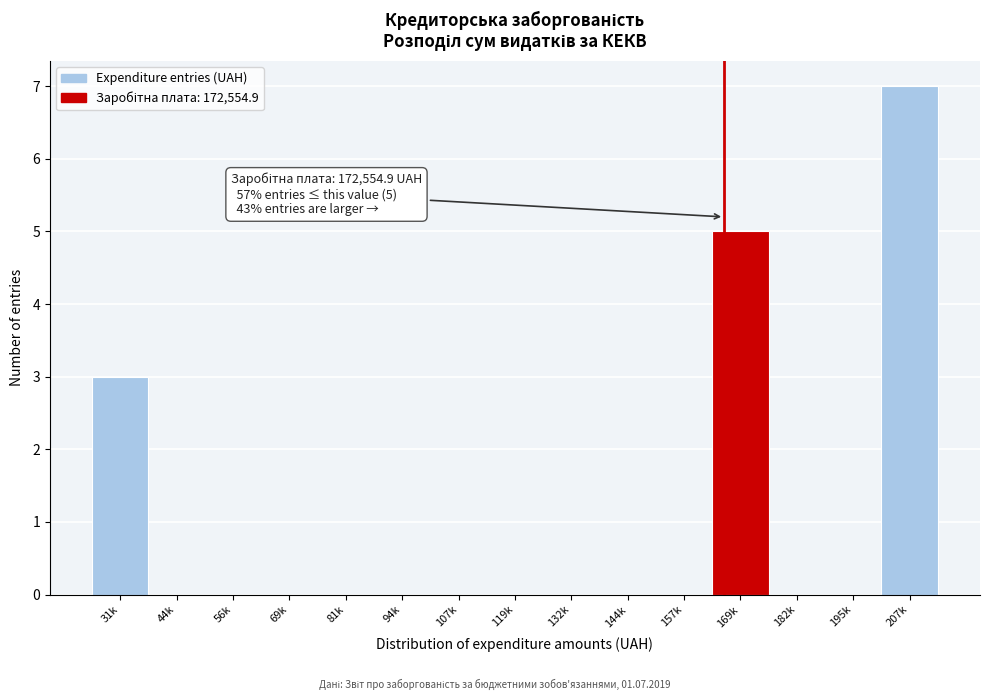

Reading left to right, what are all the values shown in this chart?

31k=3	44k=0	56k=0	69k=0	81k=0	94k=0	107k=0	119k=0	132k=0	144k=0	157k=0	169k=5	182k=0	195k=0	207k=7